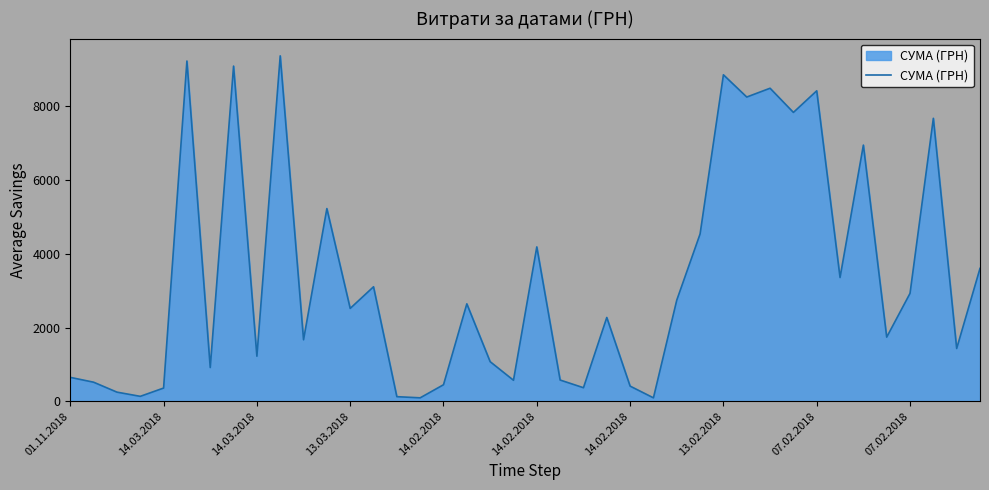

What is the difference between the maximum and minimum values?

9279.4